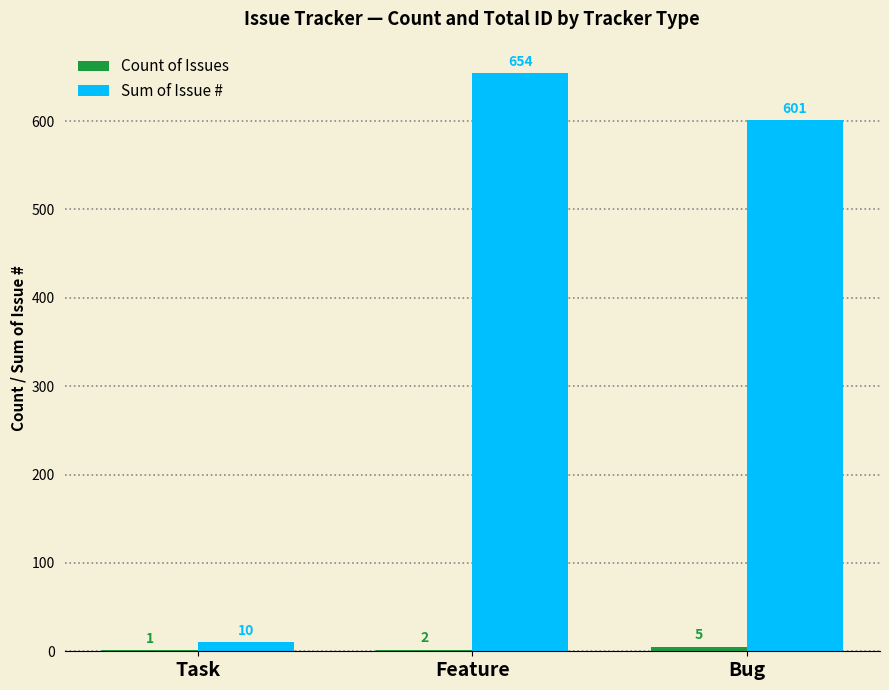

Where is Sum of Issue # nearest to the value 332?

Bug